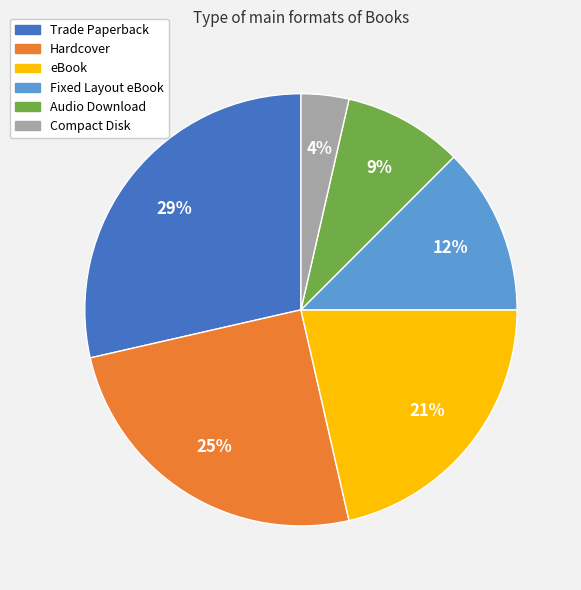

True or false: Fixed Layout eBook accounts for 22% of the total.

False